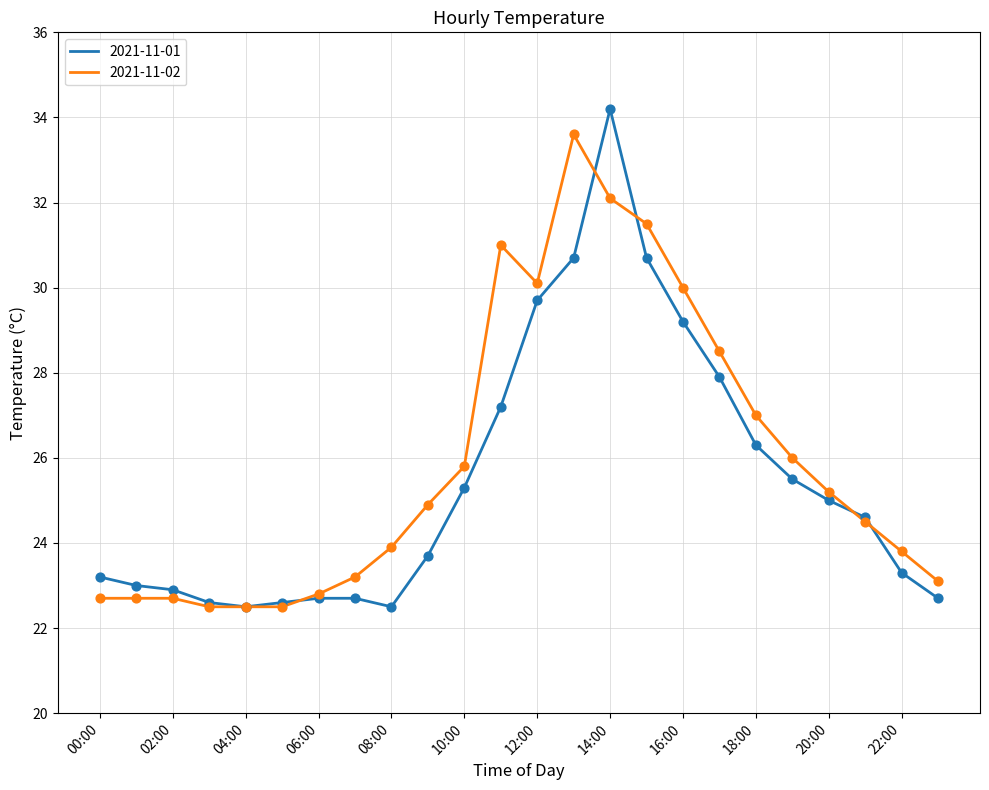

What is the lowest value of the 2021-11-01 series?

22.5